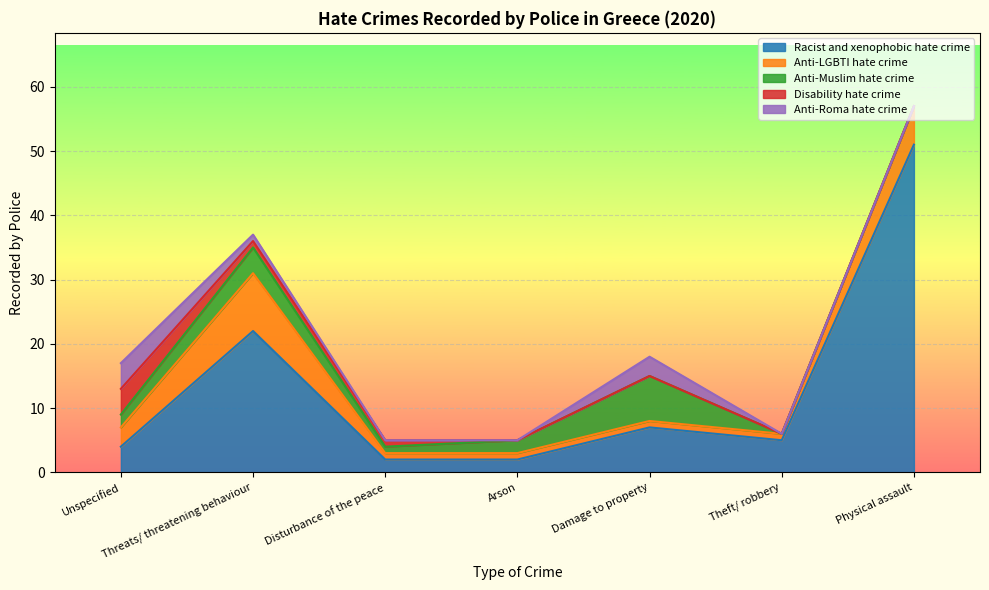

Which has a higher value, Unspecified or Physical assault?

Physical assault